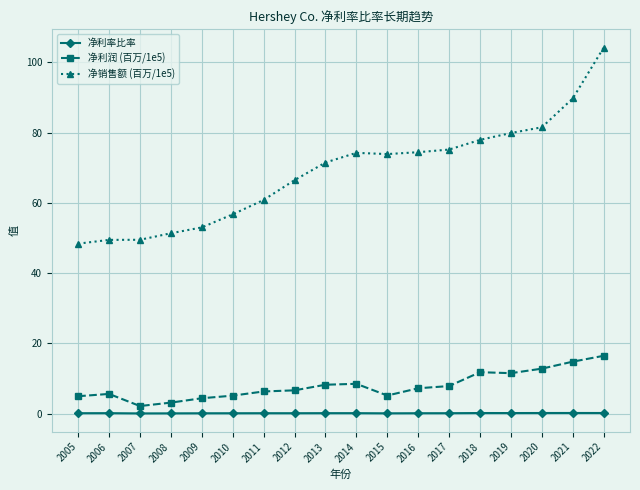

Rank the series by their maximum value, from lowest to highest.

净利率比率, 净利润 (百万/1e5), 净销售额 (百万/1e5)